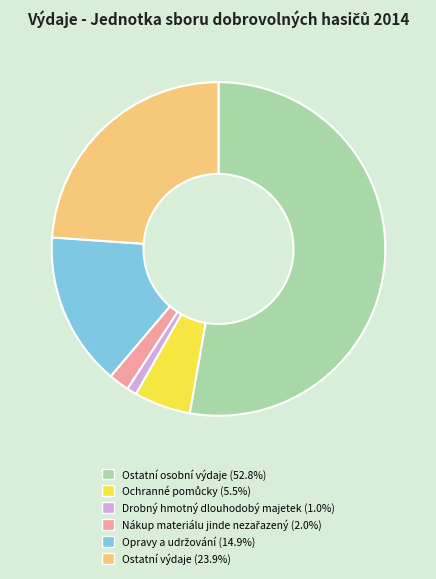

Approximately how many times larger is the value at Ostatní výdaje compared to Drobný hmotný dlouhodobý majetek?

25.0